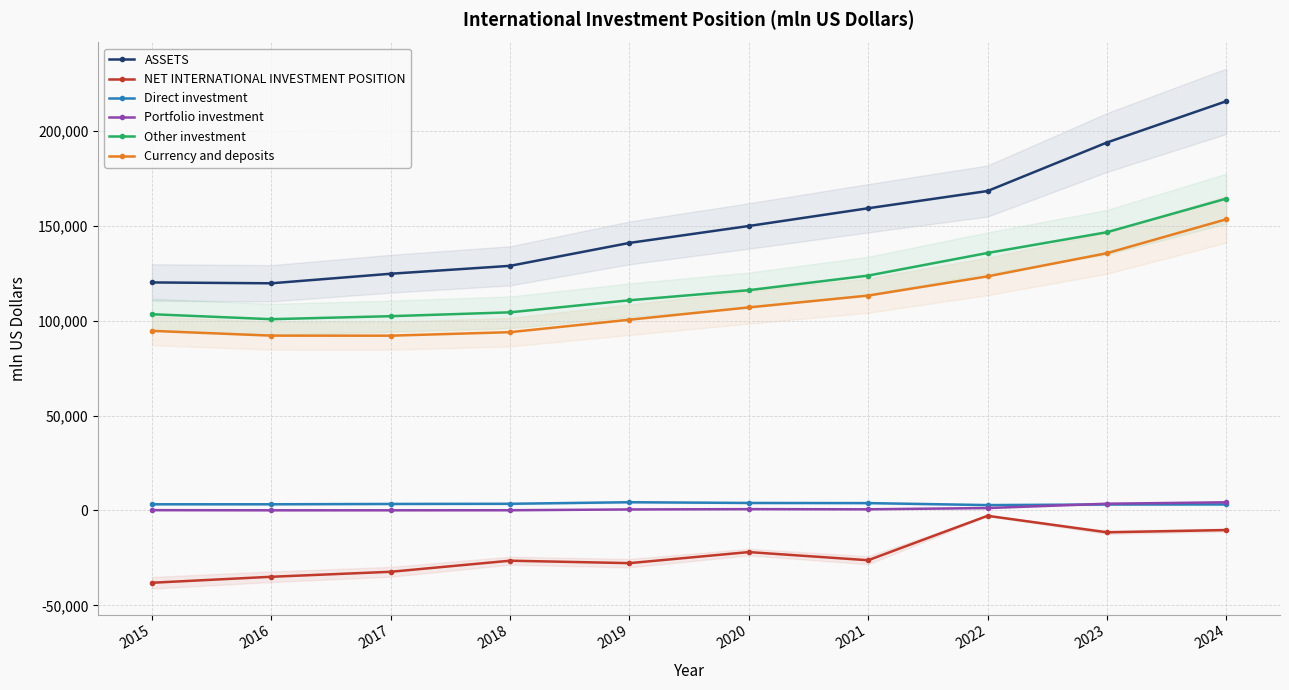

What is the lowest value of the Portfolio investment series?

96